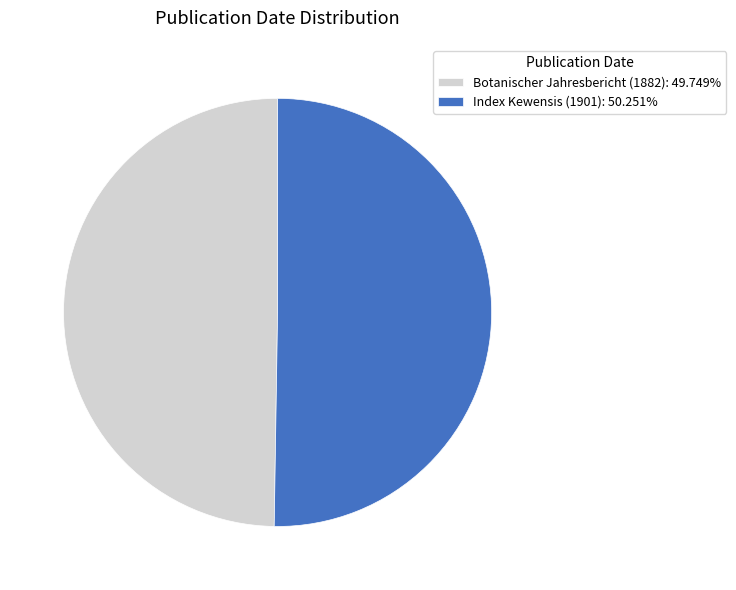

How many slices are in this pie chart?

2